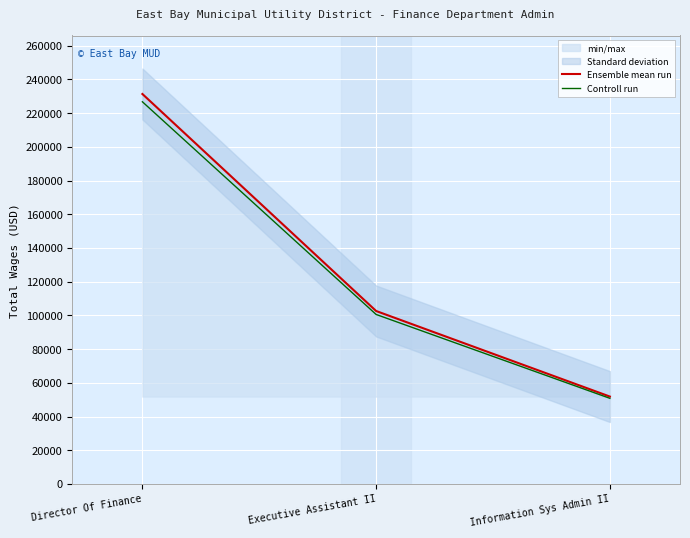

Reading left to right, list all the values displayed in this chart.

Ensemble mean run: 231330.0	102587.0	51836.0
Controll run: 226703.4	100535.3	50799.3